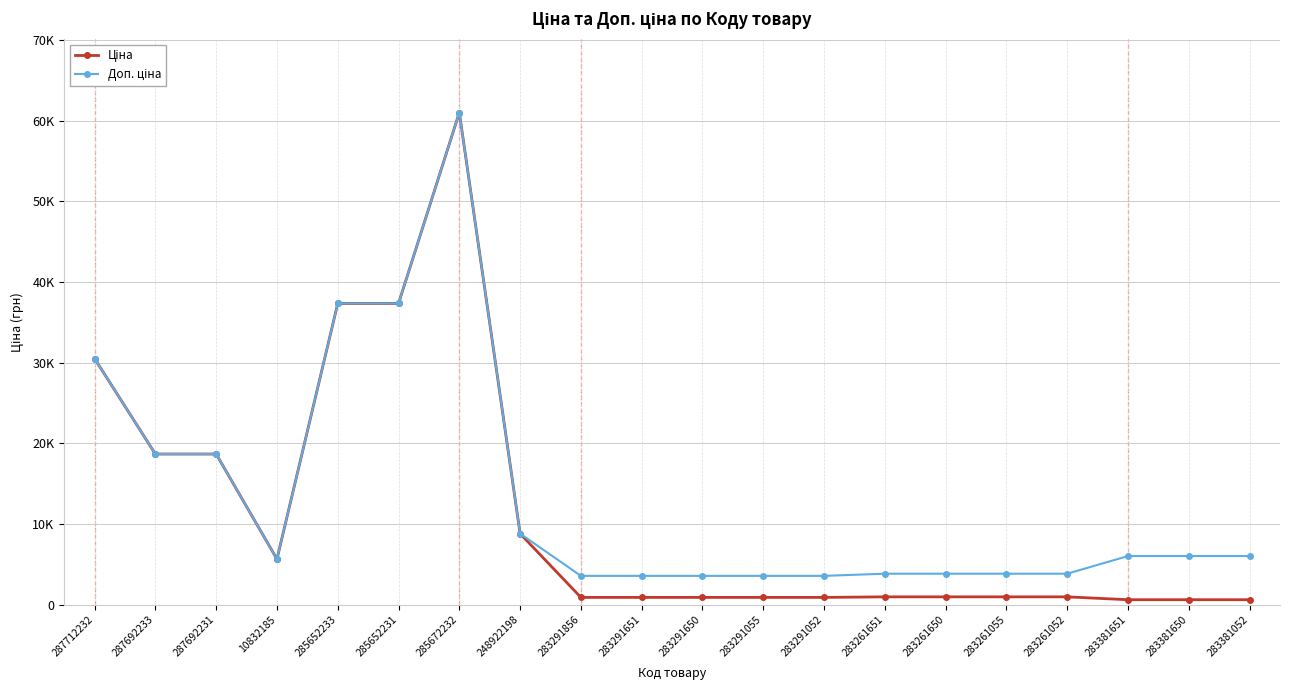

What is the difference between the second highest and second lowest values in the Доп. ціна series?

33783.3